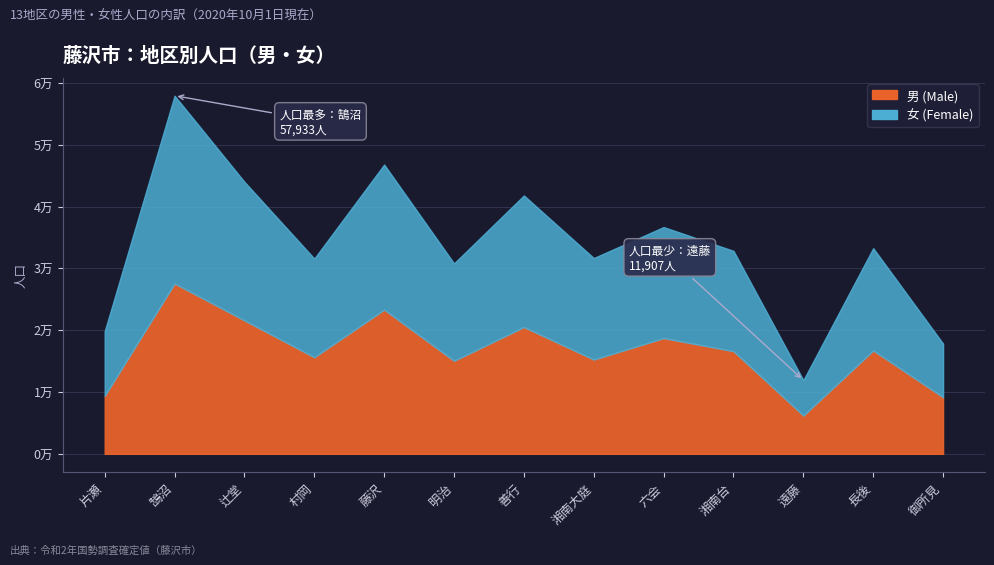

Where does the 女 (Female) series first go above 16423?

鵠沼